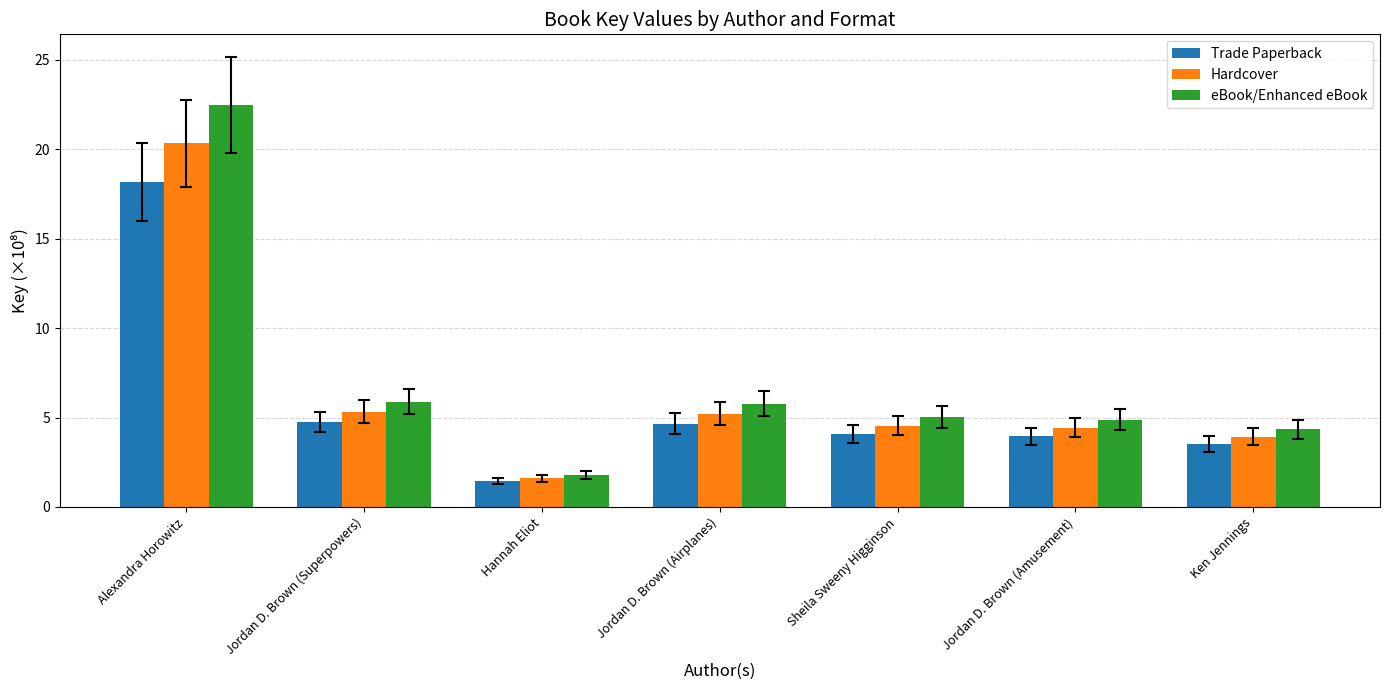

What position from the left is Sheila Sweeny Higginson?

5